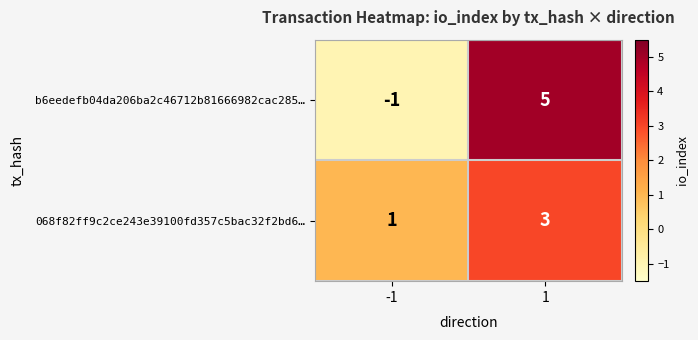

The value of 068f82ff9c2ce243e39100fd357c5bac32f2bd6… at 1 is 5. True or false?

False